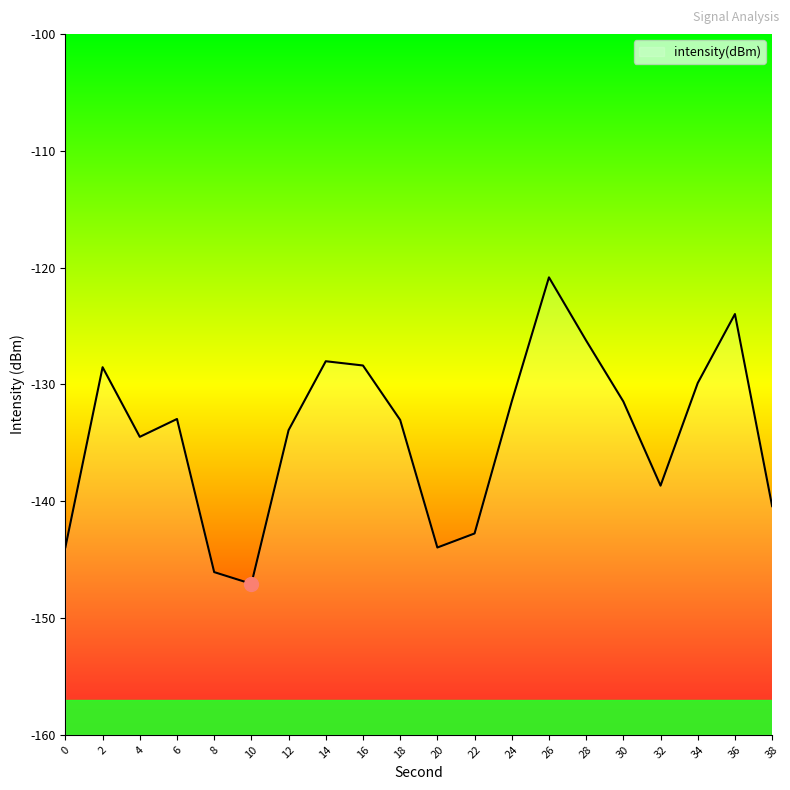

How many data points are above -132?

9